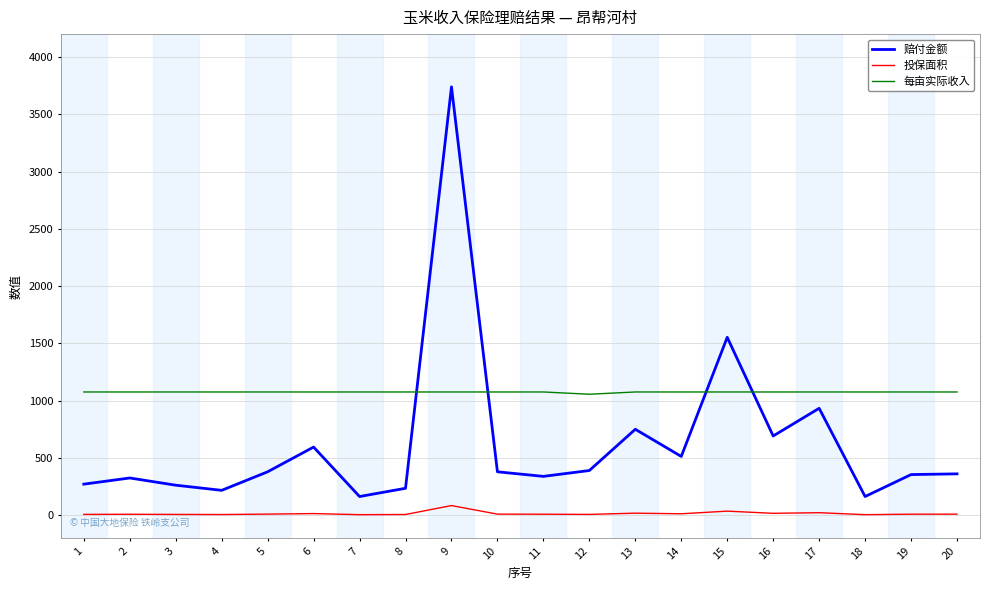

At which label does 赔付金额 reach its peak?

9